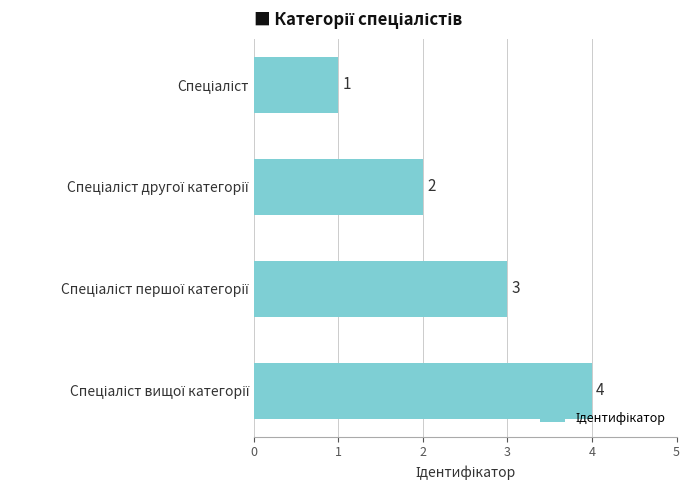

How many values are between 2 and 4?

3